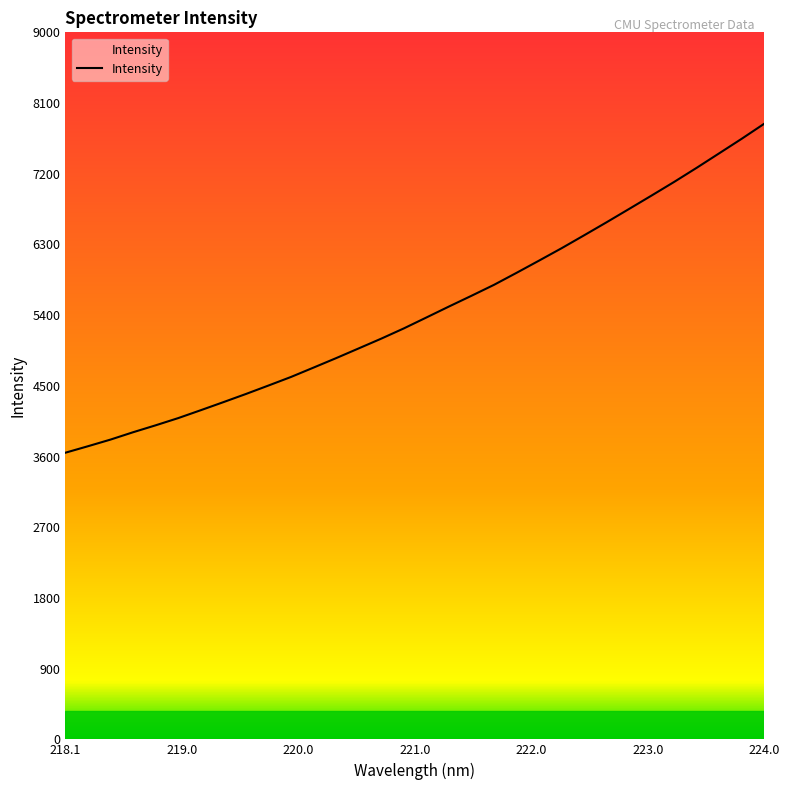

What is the difference between the maximum and minimum values?

4188.4